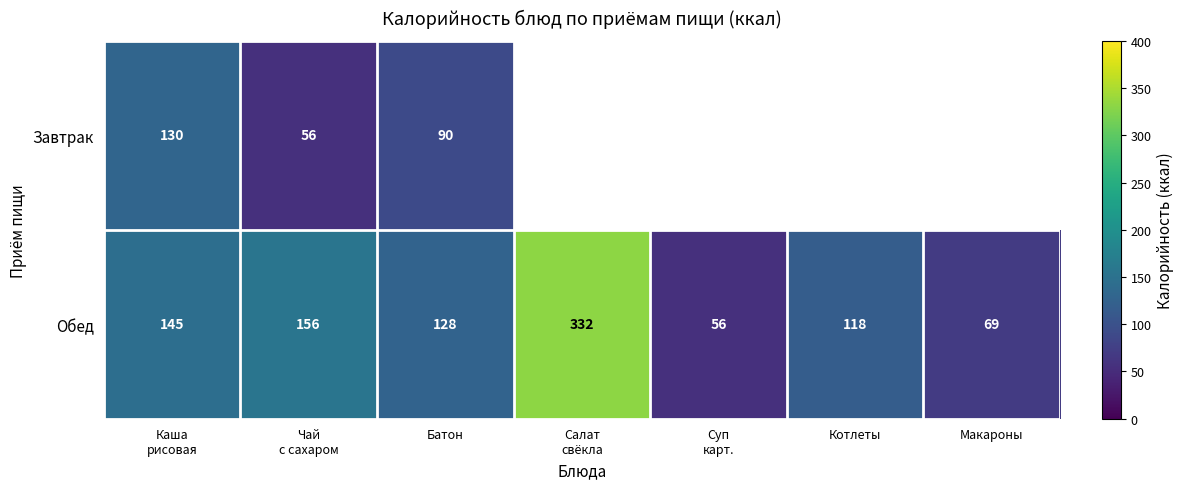

What is the maximum value for Обед?

332